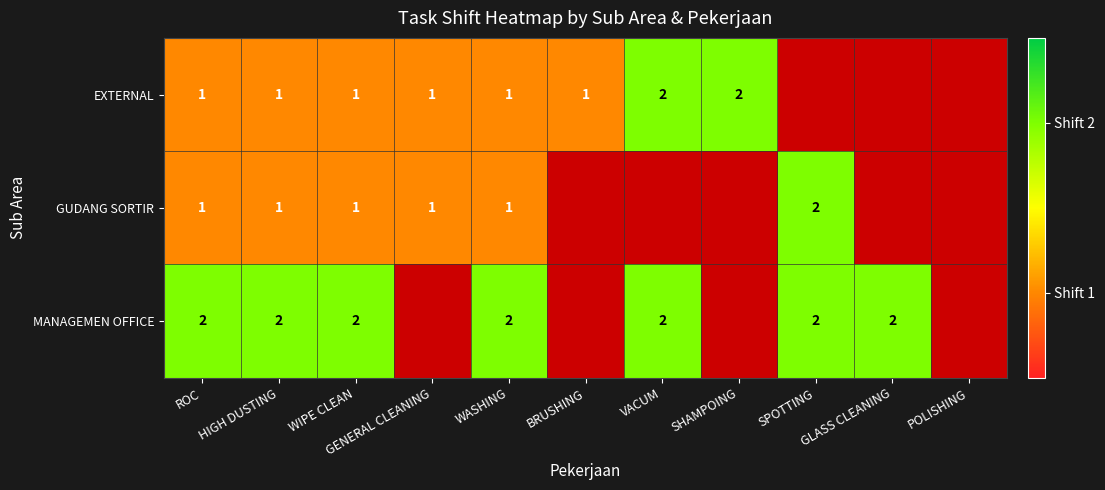

At how many categories does at least one series exceed 1?

8